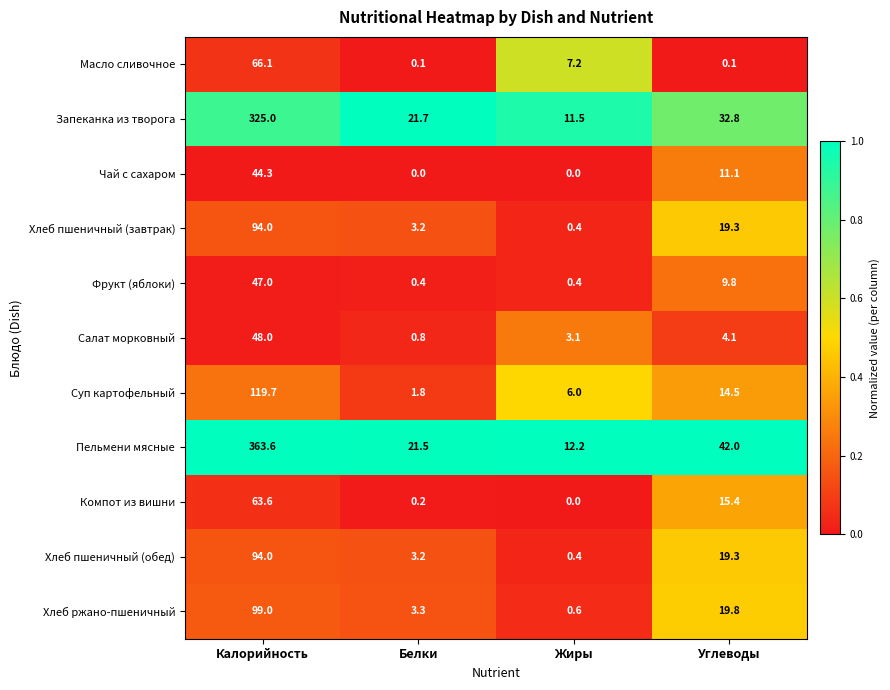

Which series has the largest total across all categories?

Пельмени мясные